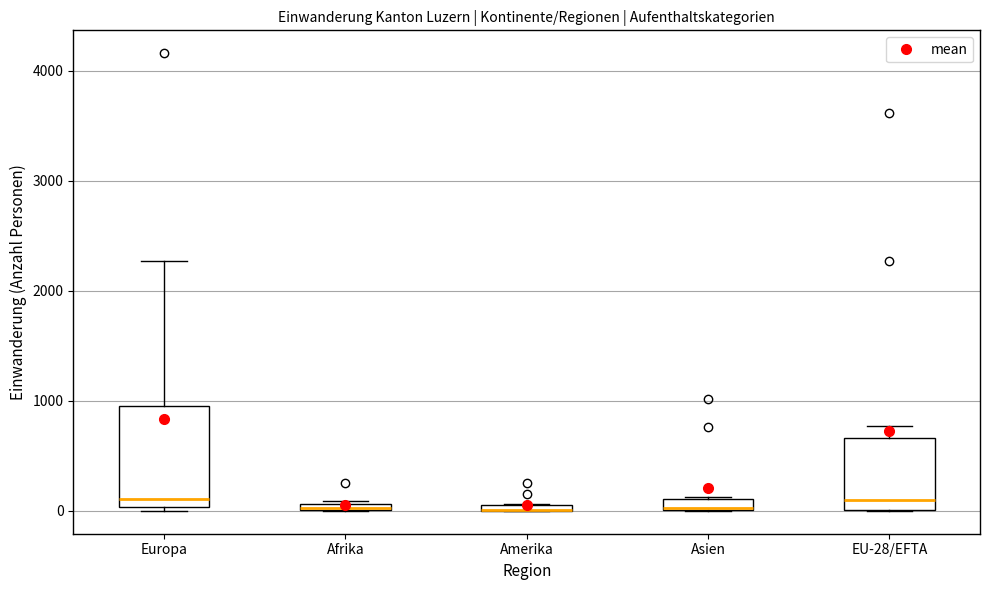

Comparing the boxes themselves (not the whiskers), which one is the tallest?

Europa